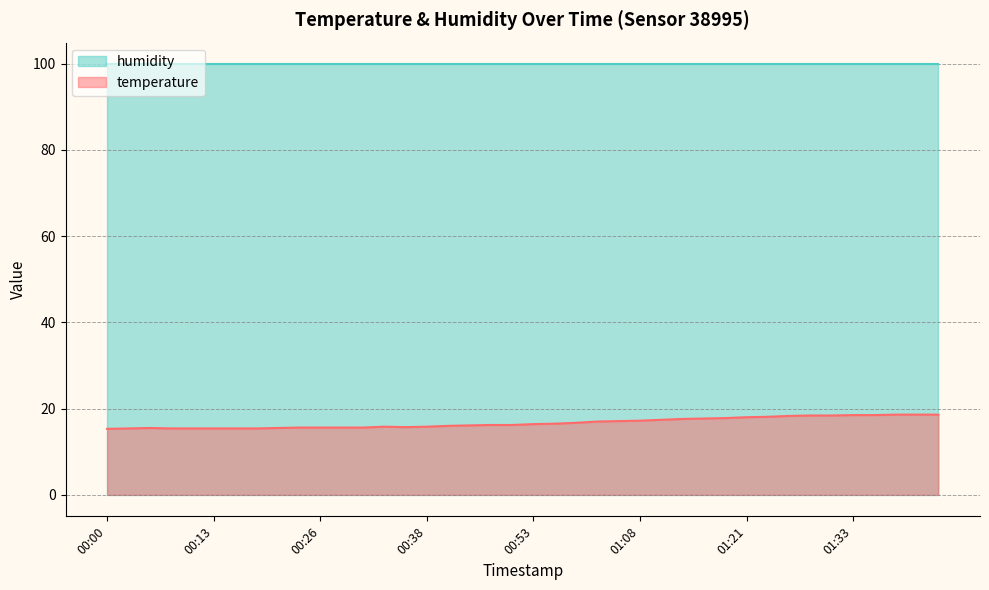

Reading left to right, what are all the values shown in this chart?

15.3	15.4	15.5	15.4	15.4	15.4	15.4	15.4	15.5	15.6	15.6	15.6	15.6	15.8	15.7	15.8	16.0	16.1	16.2	16.2	16.4	16.5	16.7	17.0	17.1	17.2	17.4	17.6	17.7	17.8	18.0	18.1	18.3	18.4	18.4	18.5	18.5	18.6	18.6	18.6